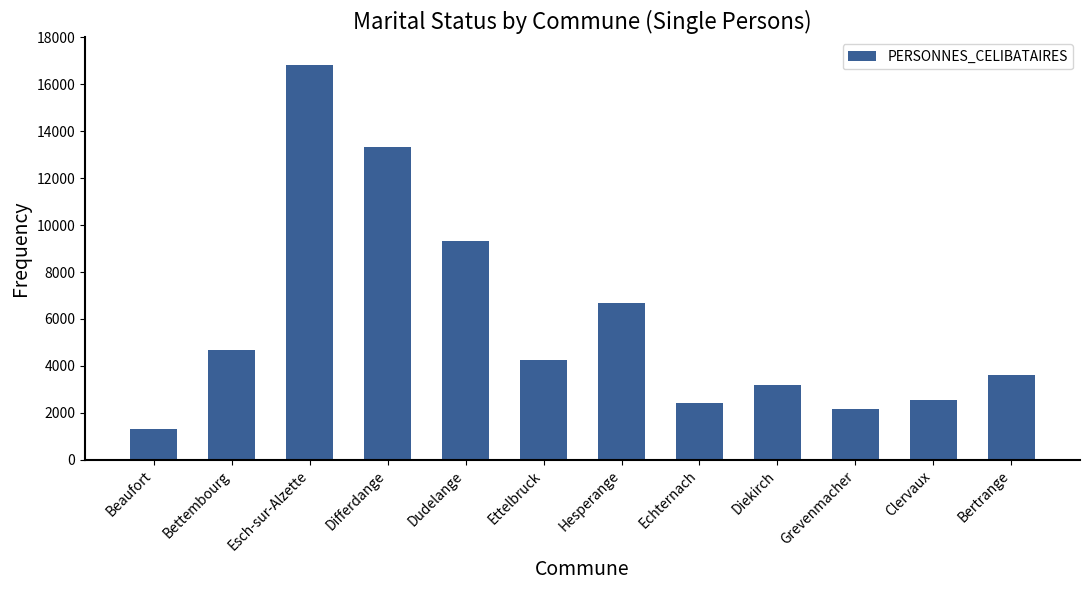

What is the difference between the maximum and minimum values?

15483